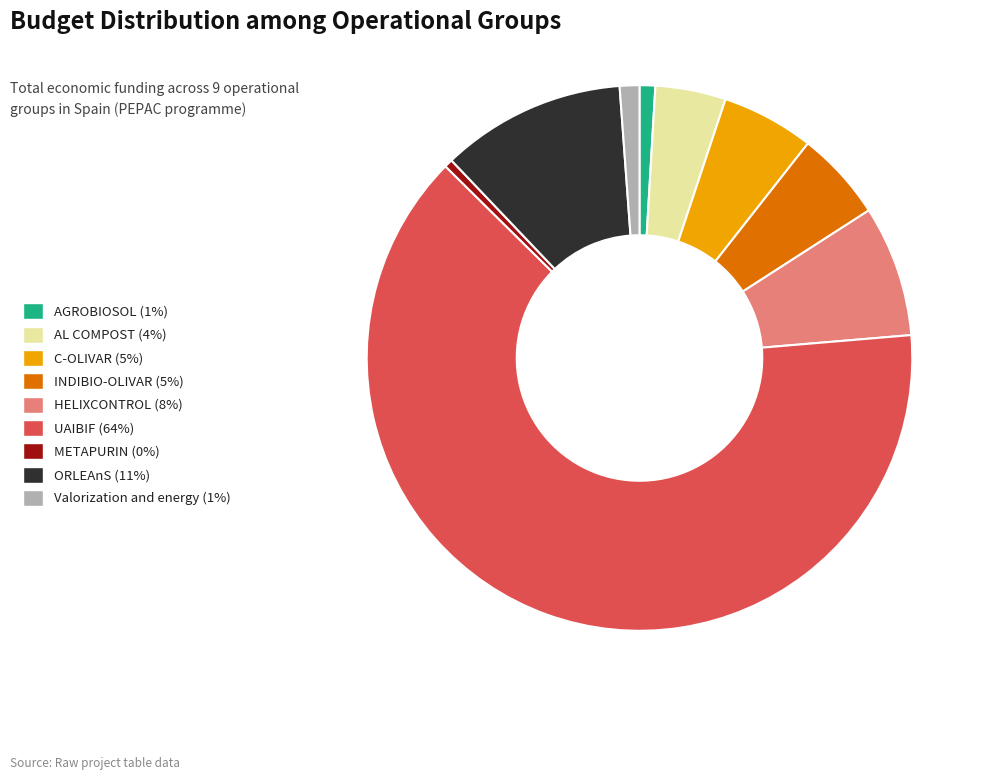

Combined, do UAIBIF (64%) and HELIXCONTROL (8%) account for over 50%?

Yes